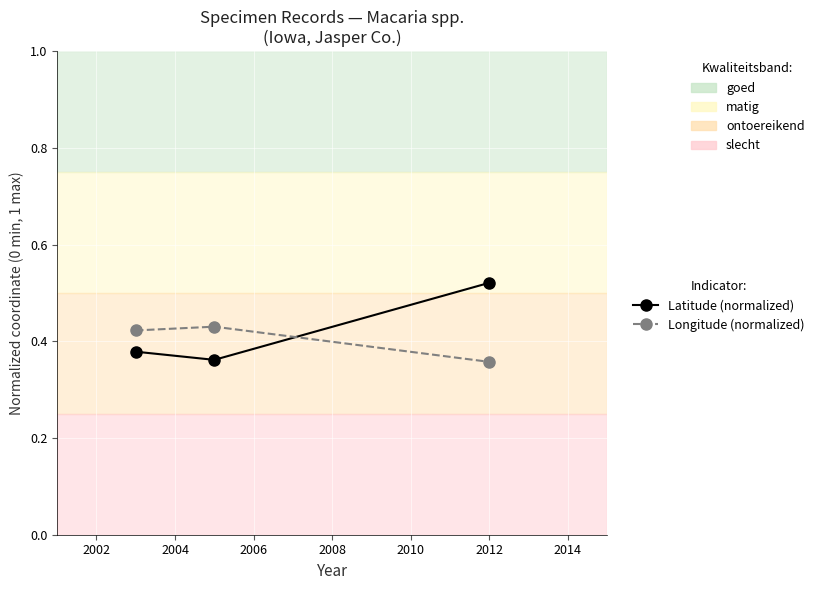

What is the sum of all Latitude (normalized) values?

1.3